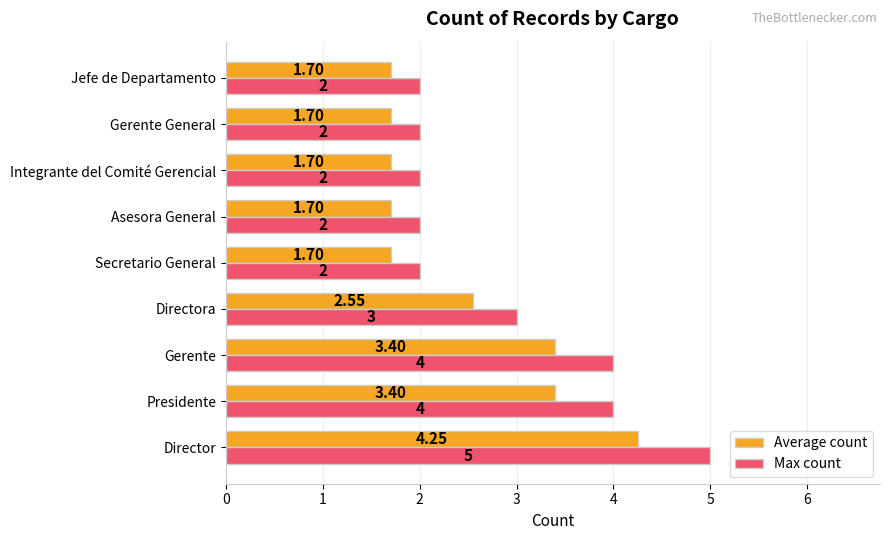

Which series has the largest total across all categories?

Max count